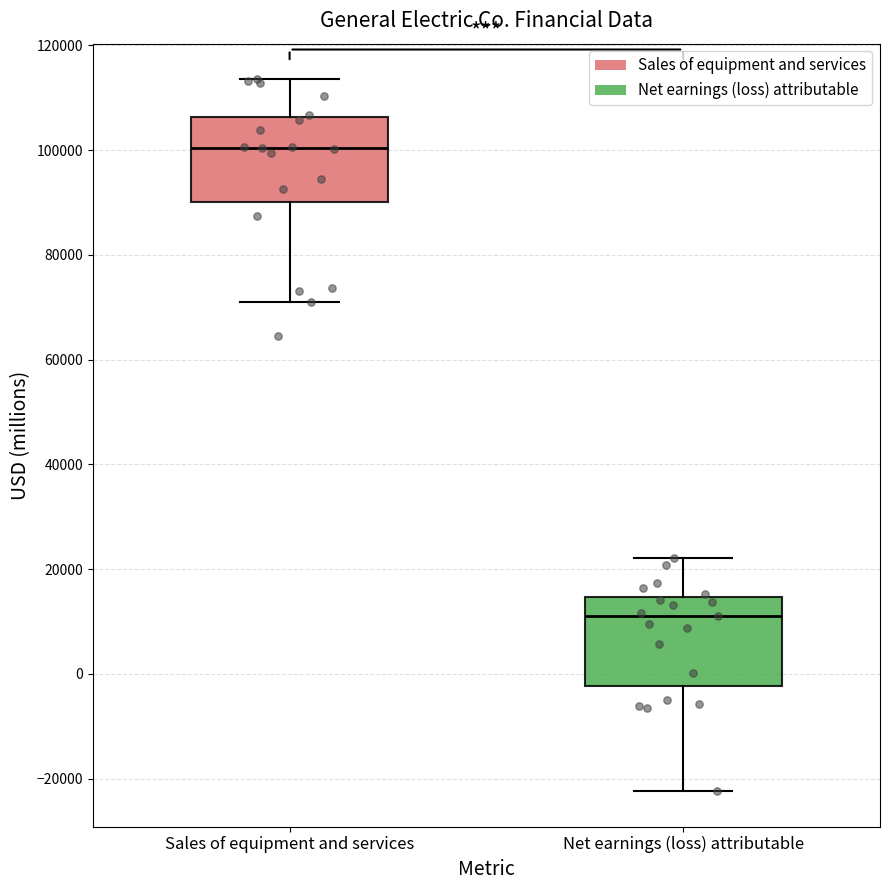

Where does the median line of the box for Net earnings (loss) attributable sit on the y-axis? The values are not printed on the chart, so give them approximately, as read against the axis.

12000